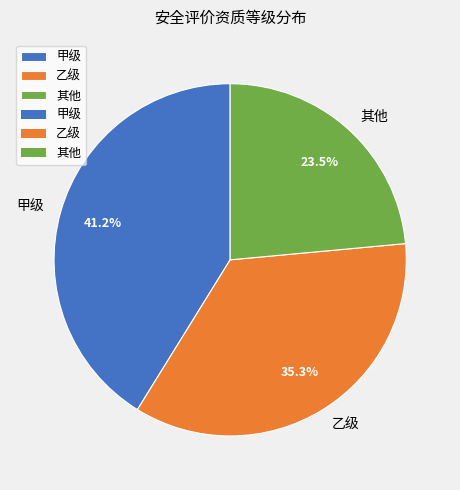

Approximately how many times larger is the value at 乙级 compared to 其他?

1.5